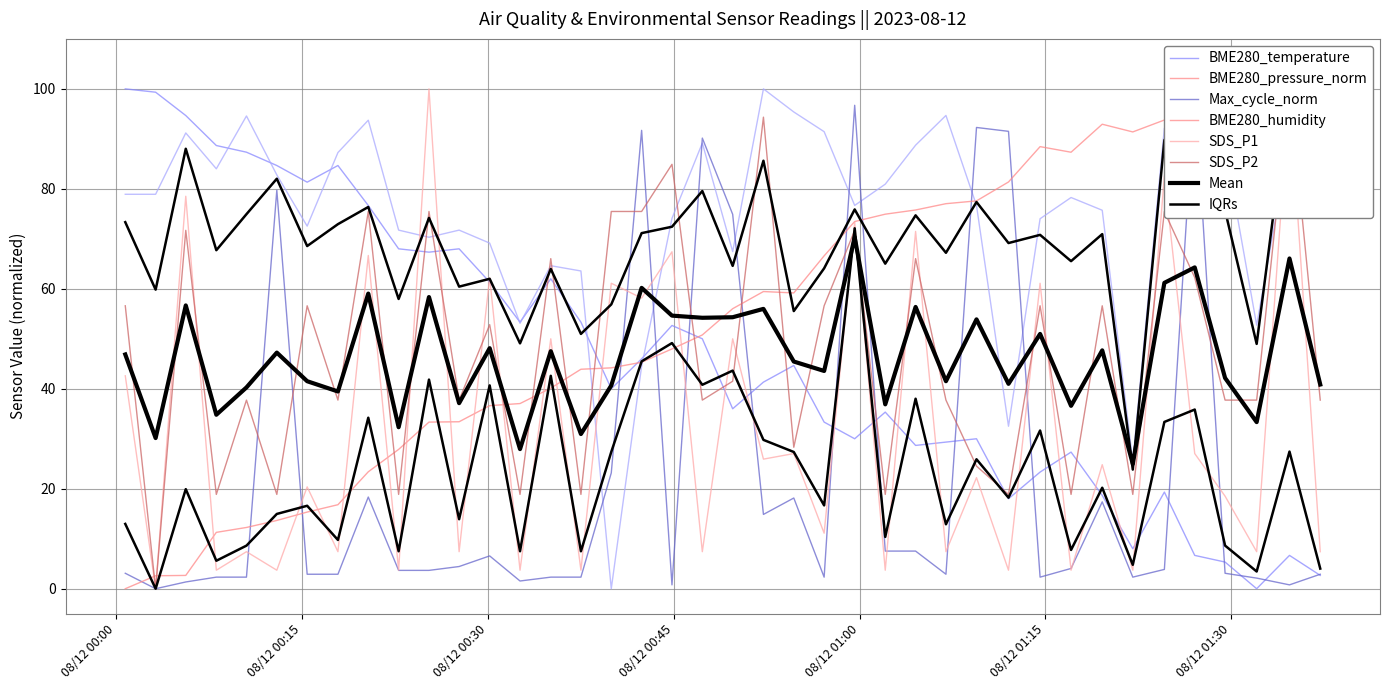

Which series has the largest range (max minus min)?

BME280_temperature